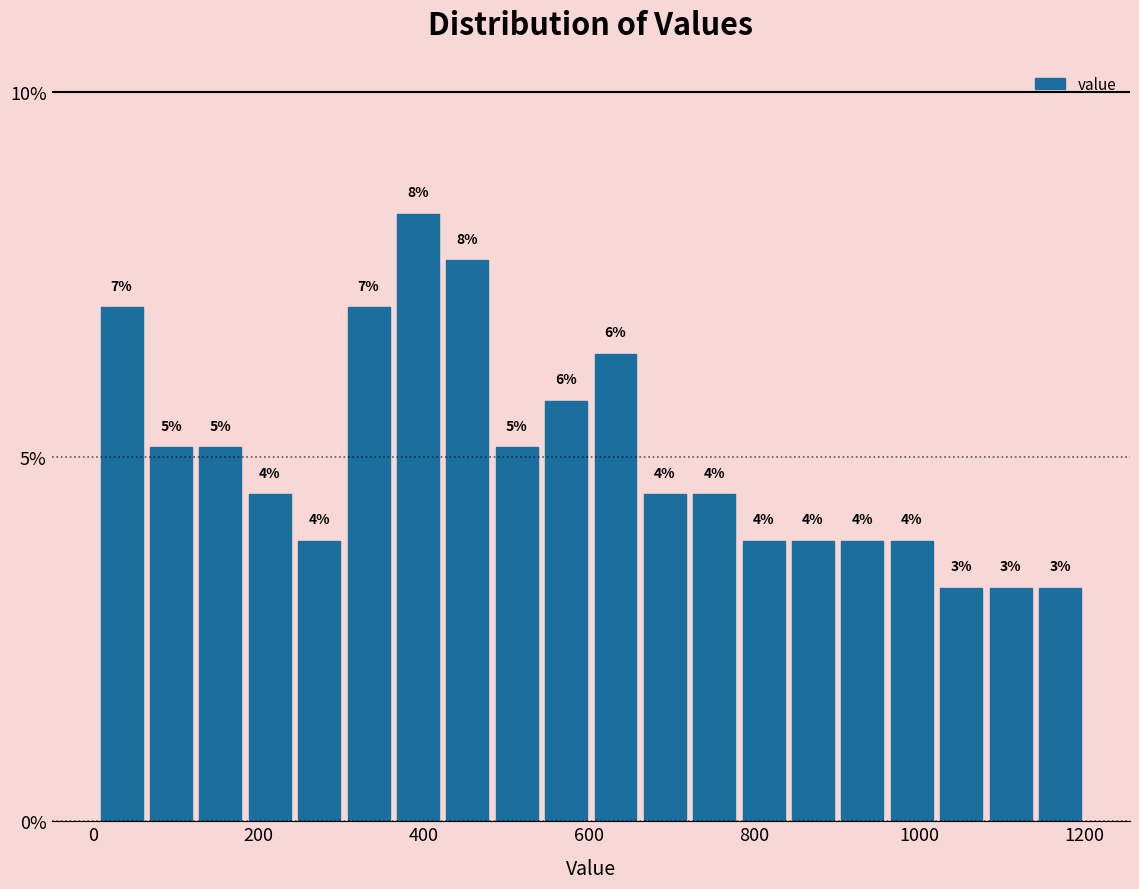

Around what value on the x-axis is the tallest bar? Give the approximate position of its centre, as read against the axis.

400